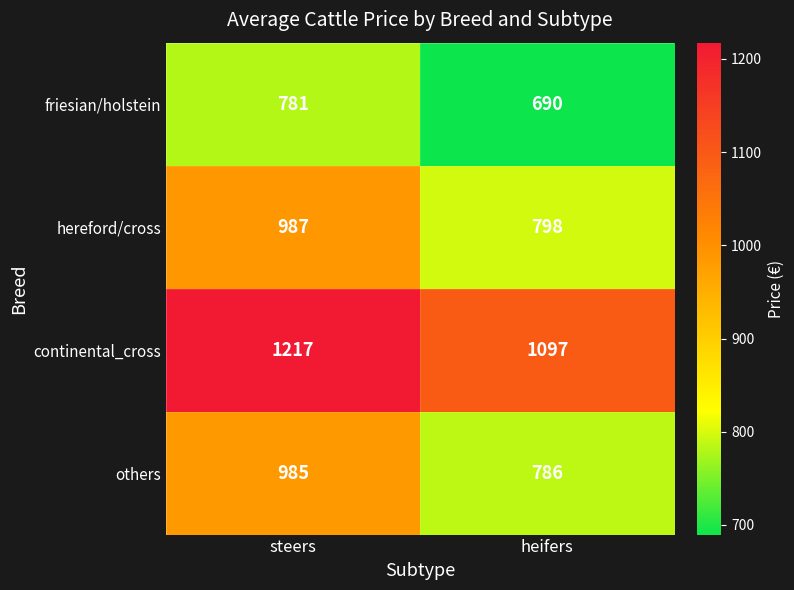

Reading right to left, what are all the values shown in this chart?

friesian/holstein: 690	781
hereford/cross: 798	987
continental_cross: 1097	1217
others: 786	985